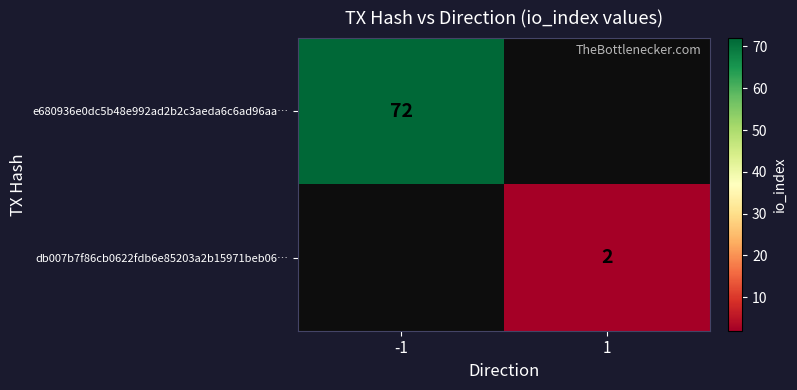

Is the value of e680936e0dc5b48e992ad2b2c3aeda6c6ad96aa… at -1 greater than the value of db007b7f86cb0622fdb6e85203a2b15971beb06… at 1?

Yes